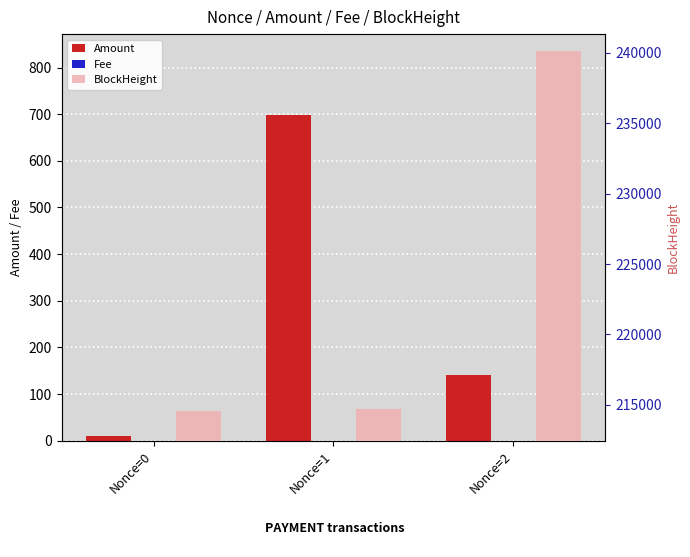

Is the value of Fee at Nonce=2 greater than the value of Amount at Nonce=2?

No